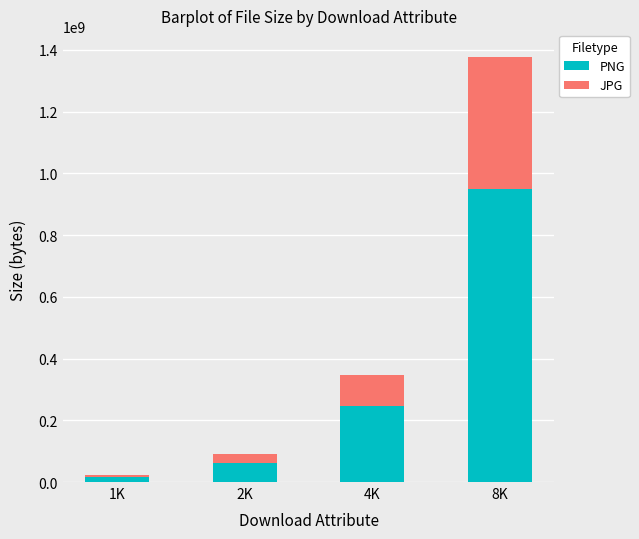

The value of PNG at 2K is 63030520. True or false?

True